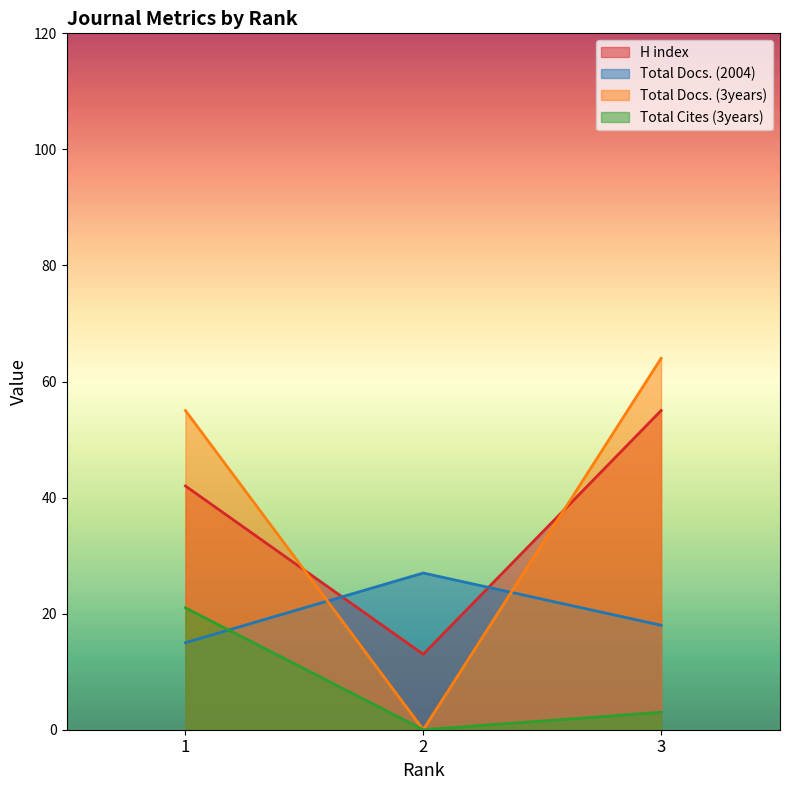

Which category has the lowest value in the Total Cites (3years) series?

2